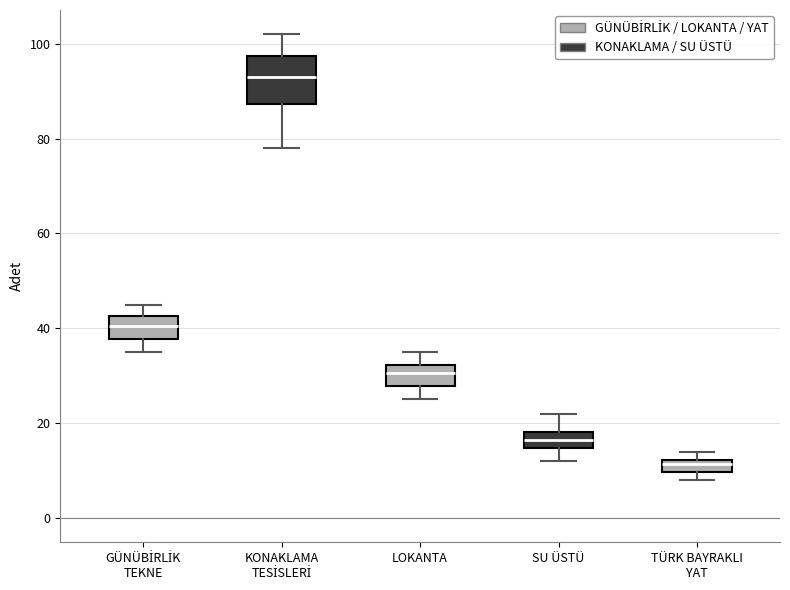

Which box's median line is the lowest?

TÜRK BAYRAKLI YAT